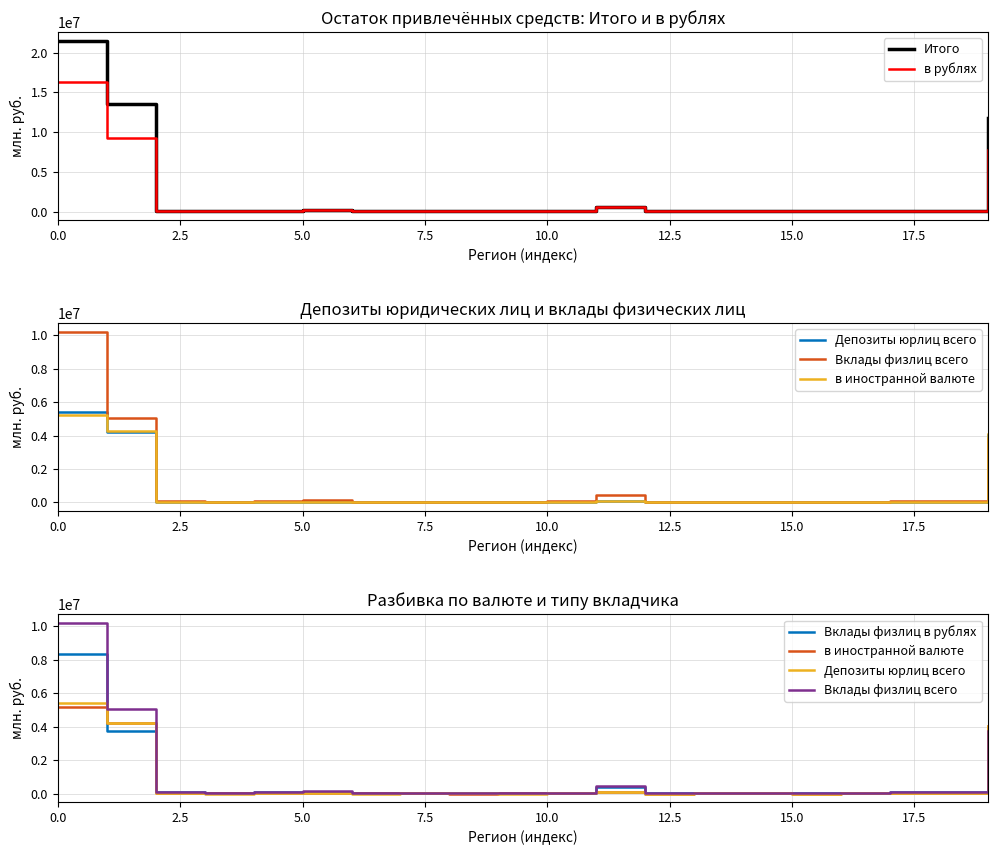

How many data points in Вклады физлиц в рублях are above 54577?

9